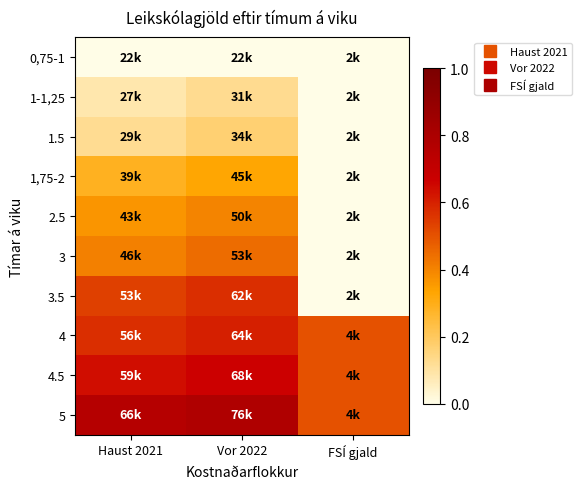

At which category is the sum across all series the highest?

Vor 2022